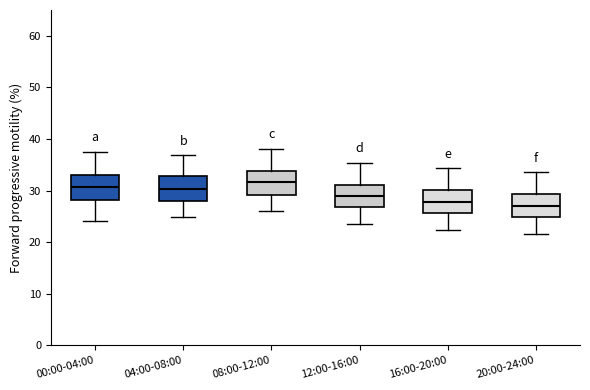

Where does the lower whisker of the box for 16:00-20:00 end on the y-axis? The values are not printed on the chart, so give them approximately, as read against the axis.

22